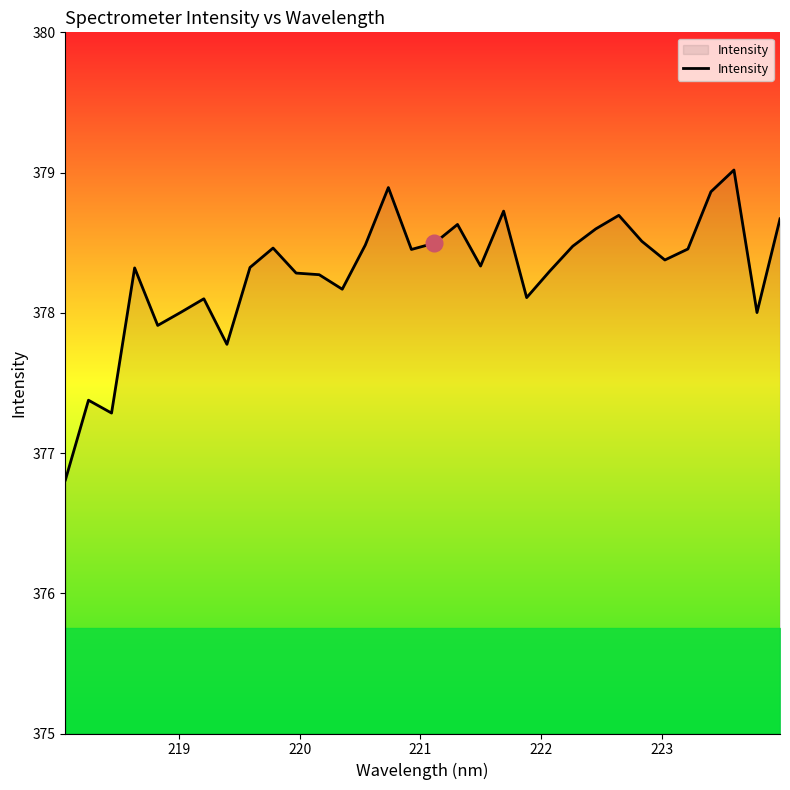

What is the difference between the maximum and minimum values?

2.2